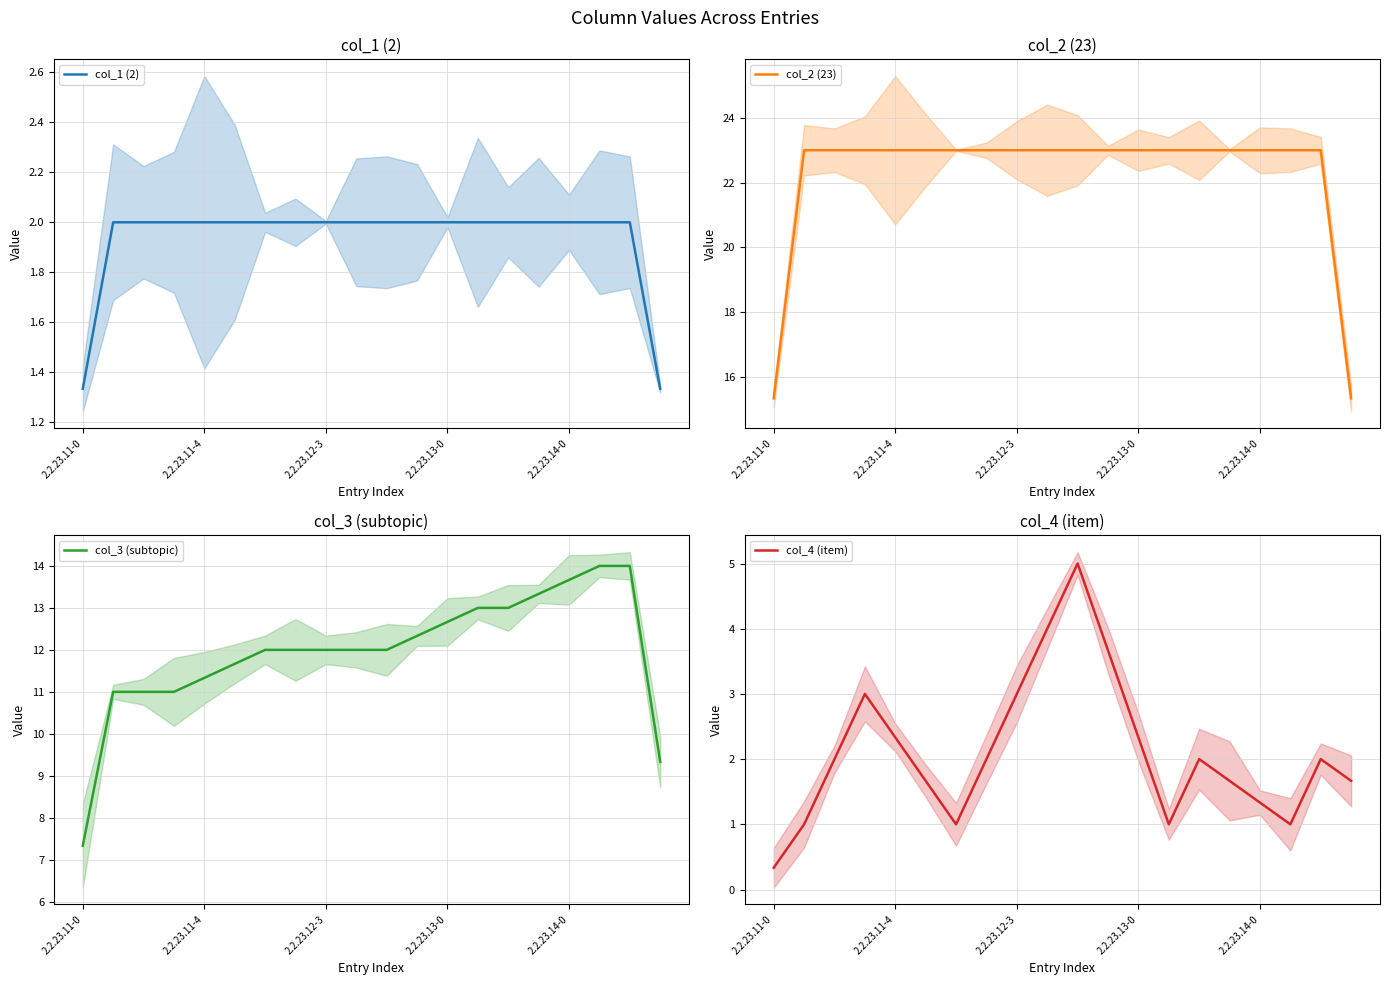

What is the total value across all series at 18?

41.0